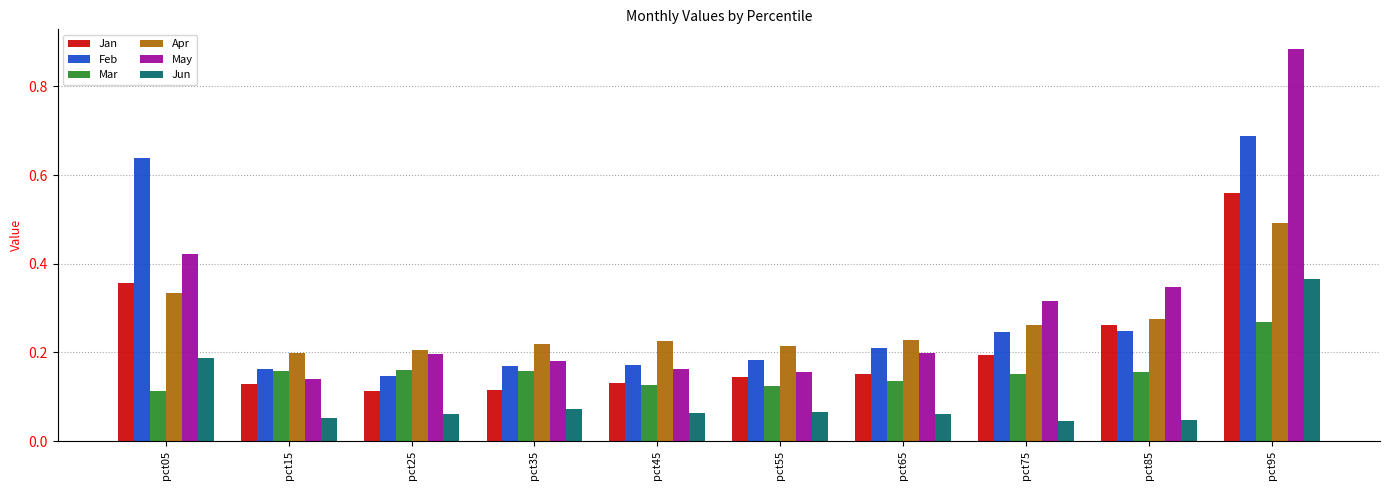

What is the total value across all series at pct85?

1.3